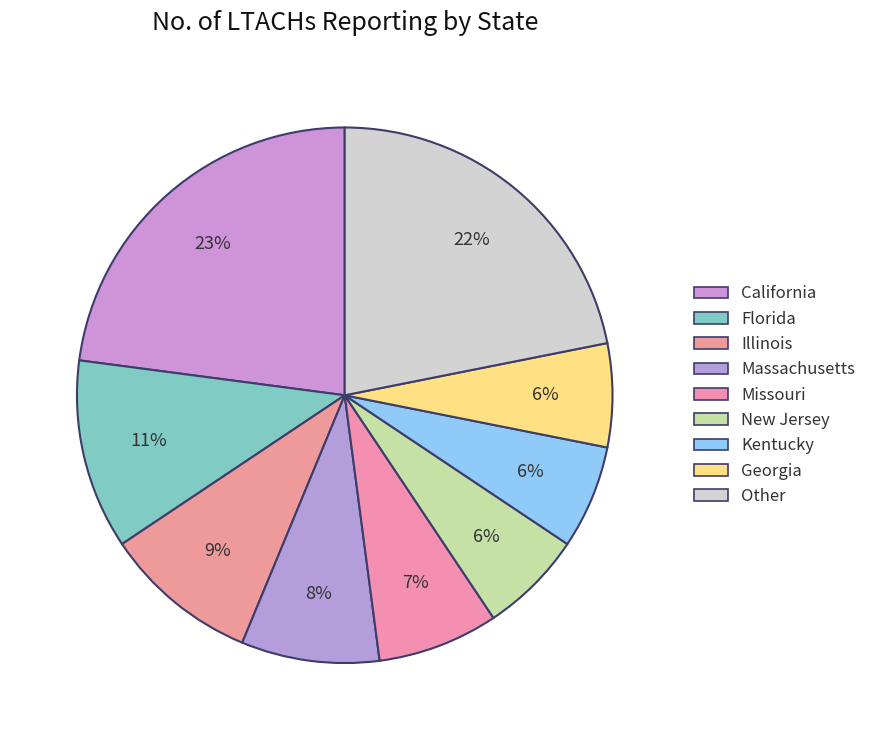

To the nearest percent, what is the difference between the largest and smallest slice percentages?

18%